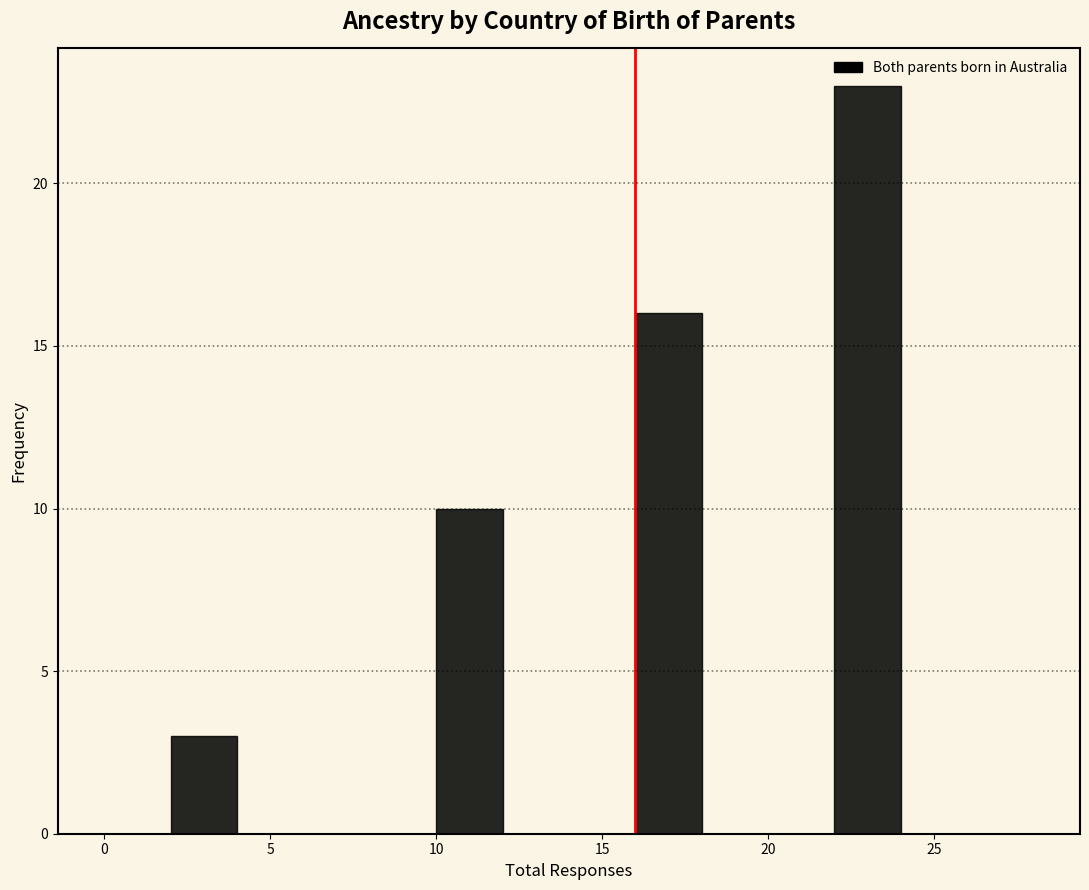

Which range on the x-axis has the tallest bar?

22 to 24